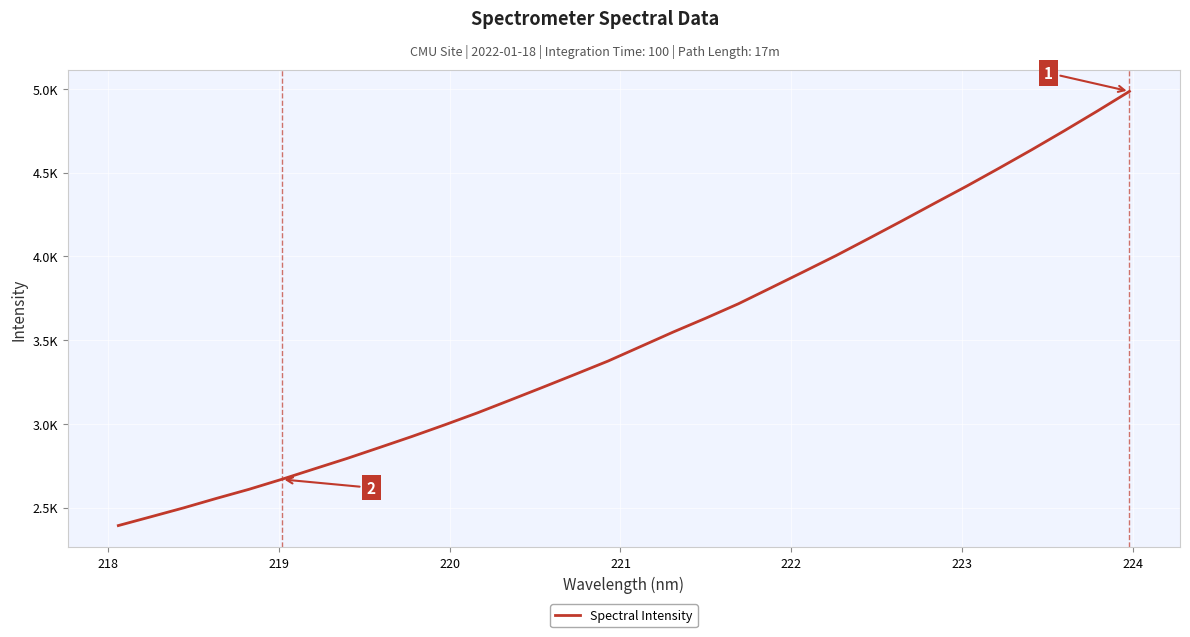

Reading left to right, transcribe all the data shown in this chart.

2392.3	2444.9	2497.9	2554.3	2608.7	2668.1	2730.6	2792.7	2858.3	2924.6	2993.8	3065.2	3141.1	3217.7	3295.5	3374.2	3460.8	3547.6	3630.4	3716.3	3811.7	3907.6	4004.5	4106.4	4209.5	4314.4	4418.4	4526.2	4636.0	4749.3	4865.4	4984.6